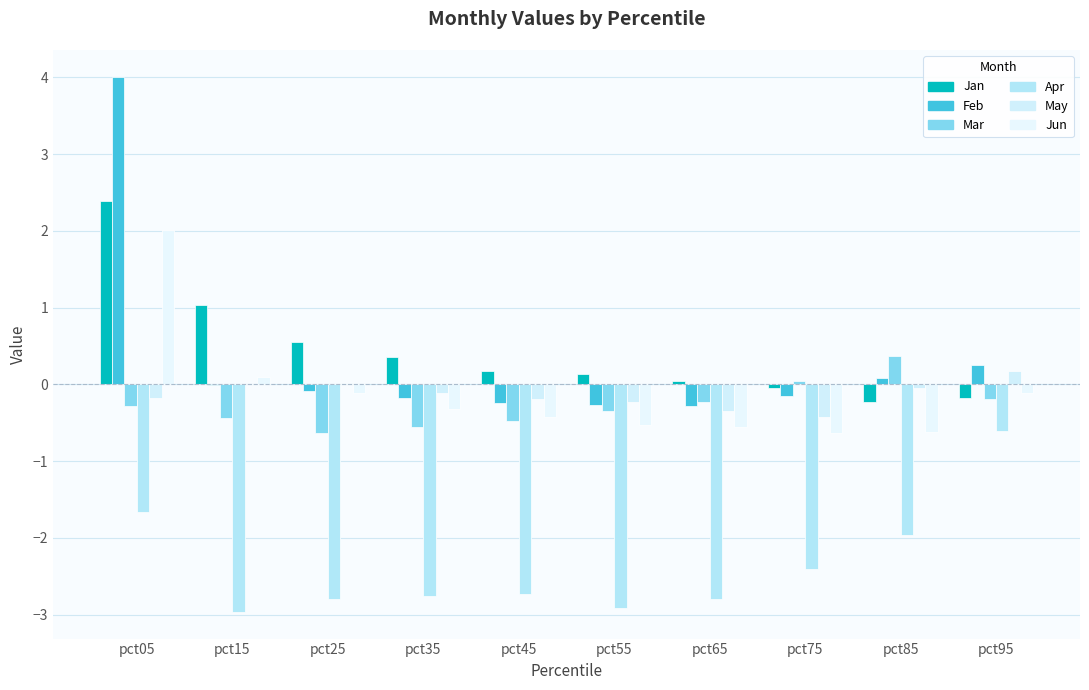

Reading right to left, transcribe all the data shown in this chart.

Jan: -0.2	-0.2	-0.0	0.0	0.1	0.2	0.4	0.5	1.0	2.4
Feb: 0.2	0.1	-0.2	-0.3	-0.3	-0.2	-0.2	-0.1	-0.0	4.0
Mar: -0.2	0.4	0.0	-0.2	-0.3	-0.5	-0.6	-0.6	-0.4	-0.3
Apr: -0.6	-2.0	-2.4	-2.8	-2.9	-2.7	-2.8	-2.8	-3.0	-1.7
May: 0.2	-0.0	-0.4	-0.4	-0.2	-0.2	-0.1	0.0	0.0	-0.2
Jun: -0.1	-0.6	-0.6	-0.6	-0.5	-0.4	-0.3	-0.1	0.1	2.0